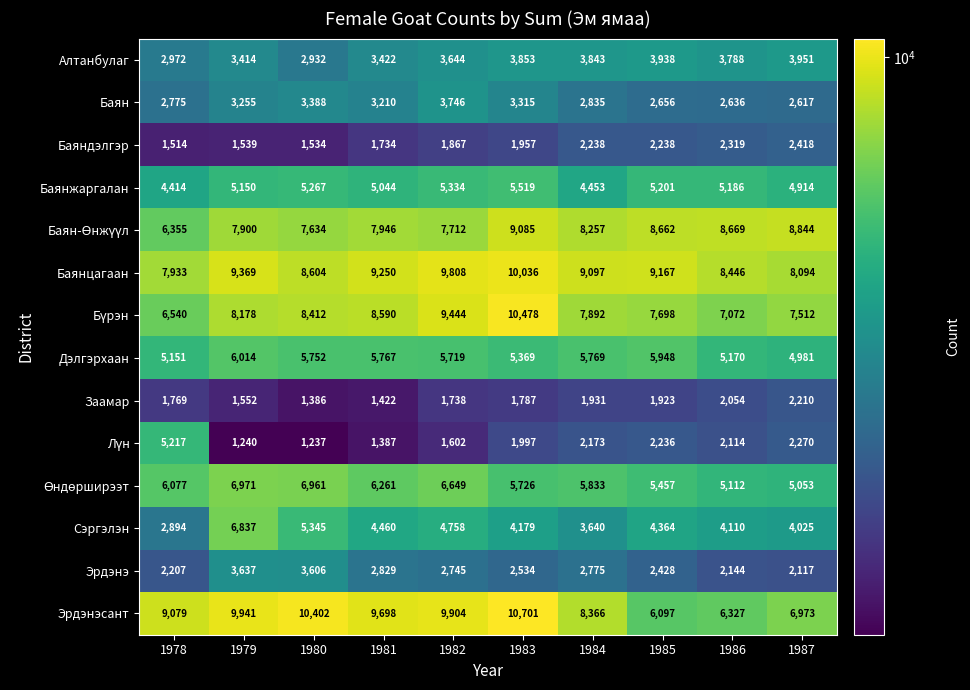

At which label does Эрдэнэ first exceed 2745?

1979